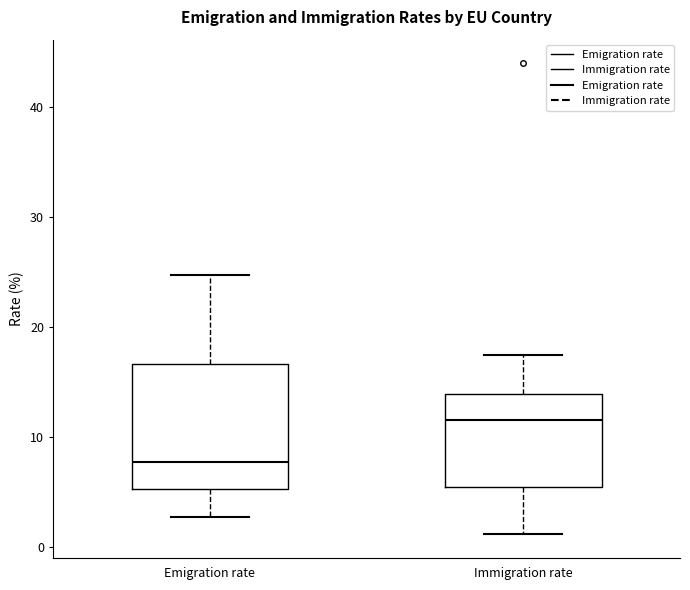

Which box is the tallest, from its lower edge to its upper edge?

Emigration rate